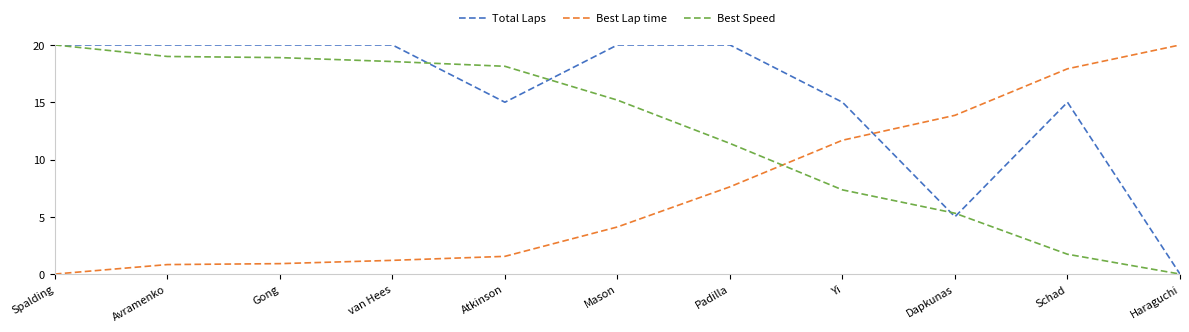

Rank the series by their average value, from highest to lowest.

Total Laps, Best Speed, Best Lap time